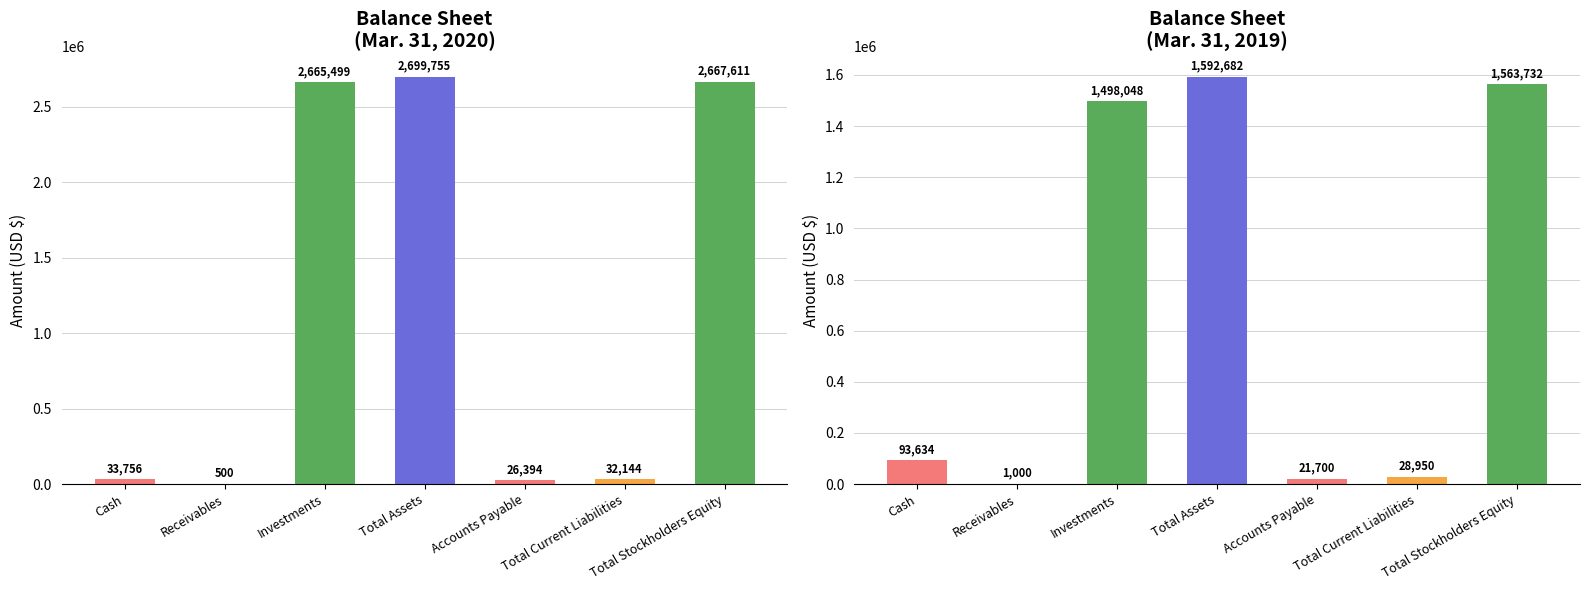

How many groups of bars are there?

7